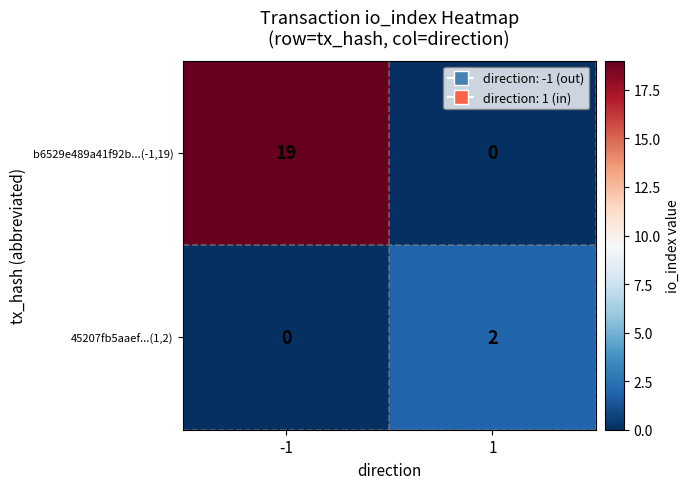

Reading left to right, what are all the values shown in this chart?

b6529e489a41f92b...(-1,19): -1=19	1=0
45207fb5aaef...(1,2): -1=0	1=2